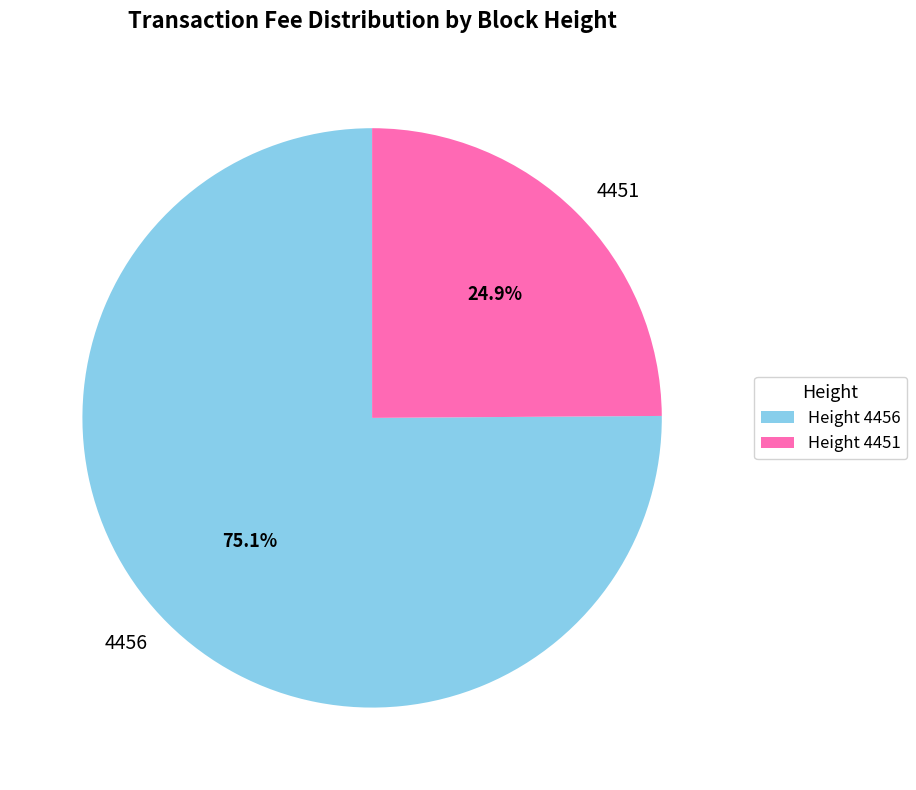

To the nearest percent, what is the difference between the 4451 and 4456 slice percentages?

50%